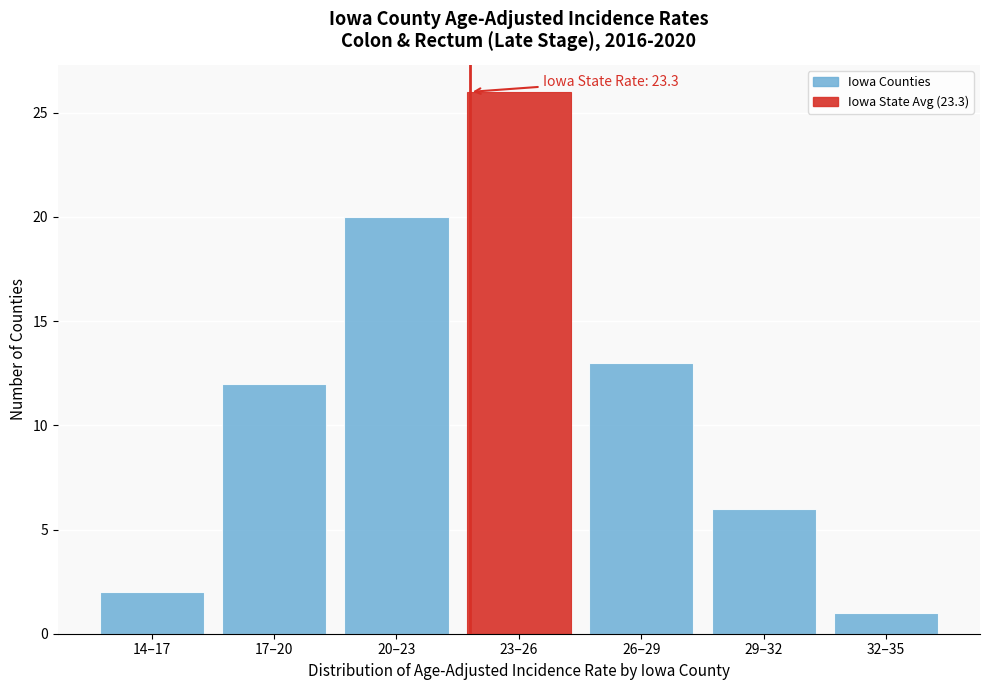

Reading left to right, transcribe all the data shown in this chart.

2	12	20	26	13	6	1